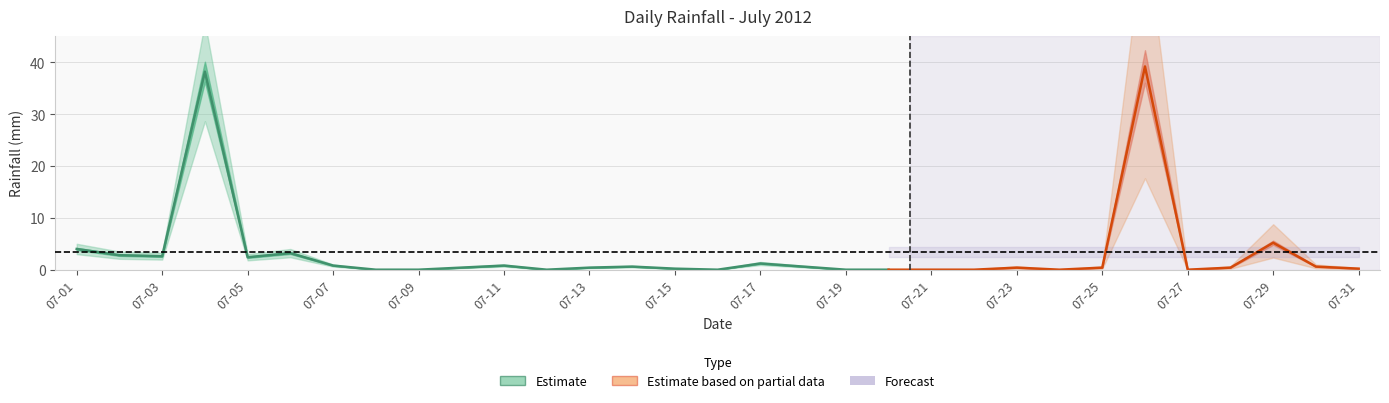

What is the change in value from 07-03 to 07-18?

-2.0